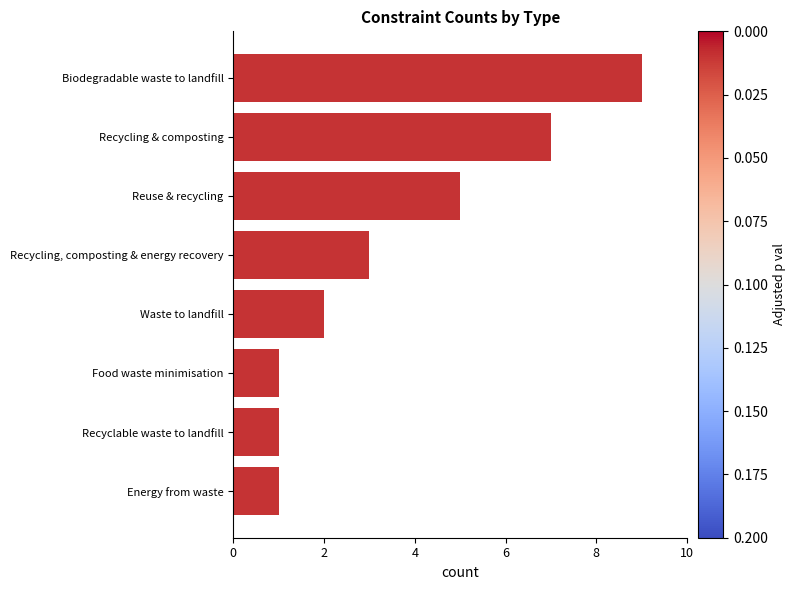

What is the ratio of the value at Energy from waste to the value at Recyclable waste to landfill?

1.0